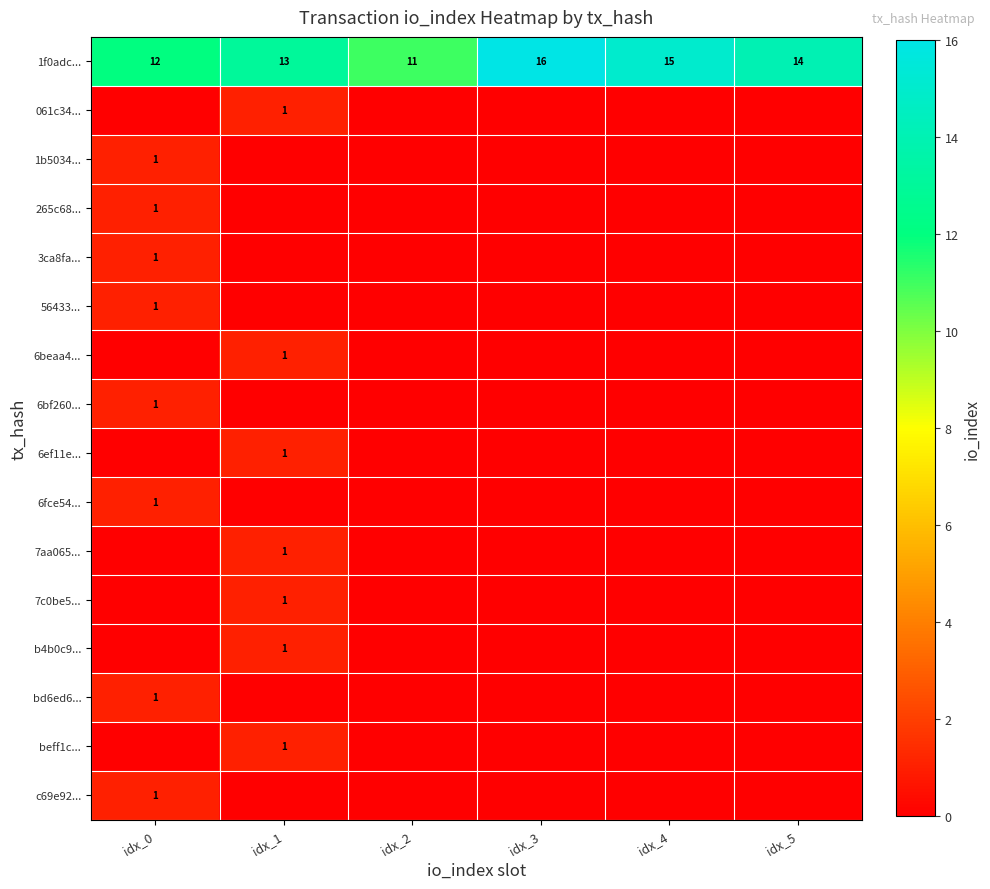

Is it true that 1f0adc... equals 11 at idx_2?

True